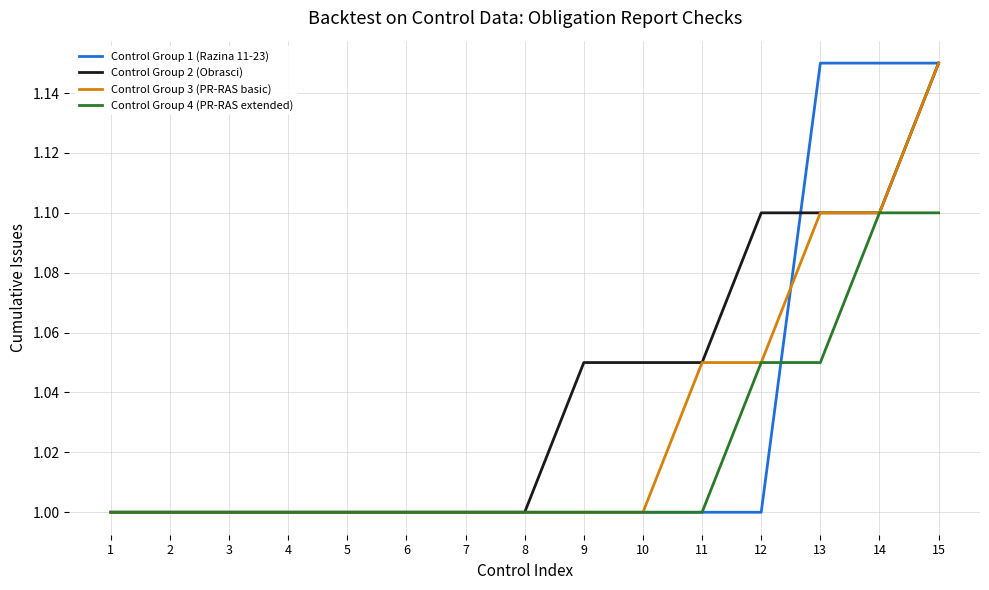

Is it true that Control Group 3 (PR-RAS basic) equals 1.9 at 12?

False